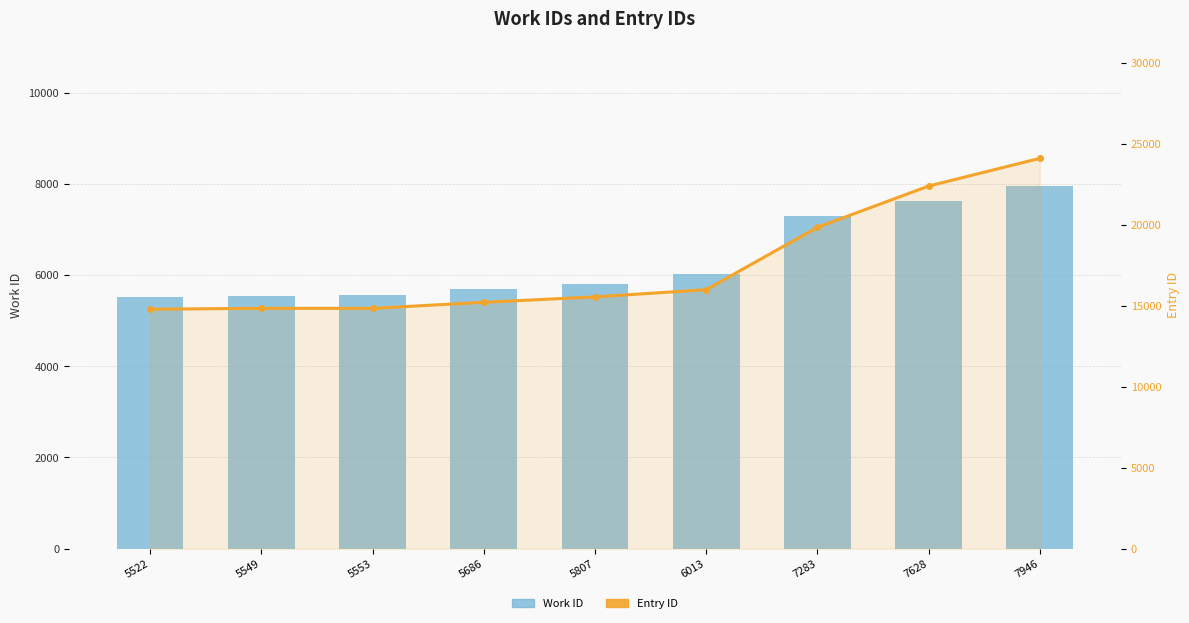

Reading left to right, what are all the values shown in this chart?

Work ID: 5522	5549	5553	5686	5807	6013	7283	7628	7946
Entry ID: 14785	14839	14838	15212	15545	15990	19839	22385	24097